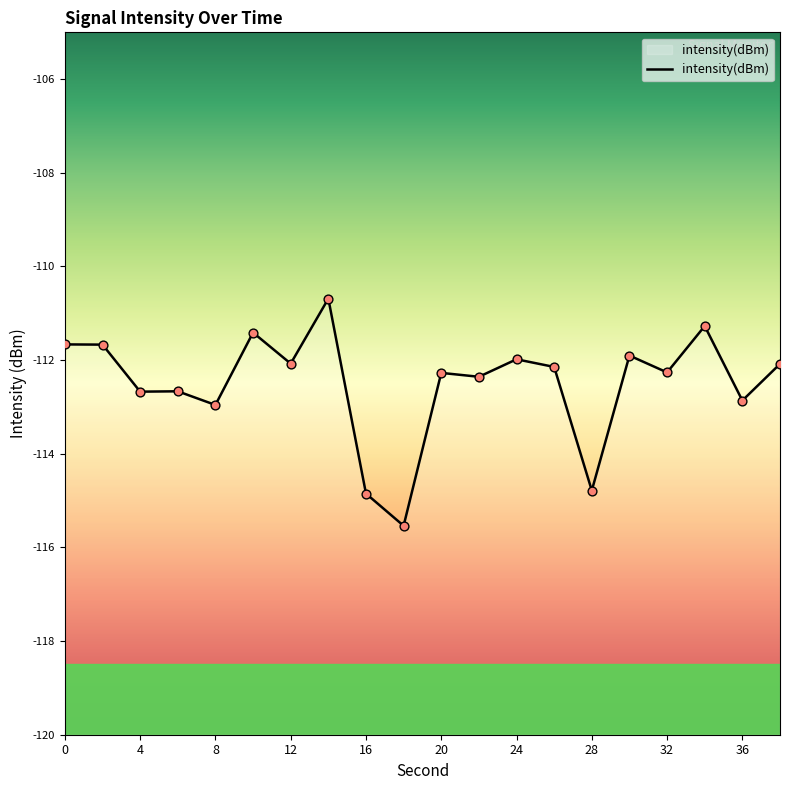

Between 4 and 28, which is larger?

4